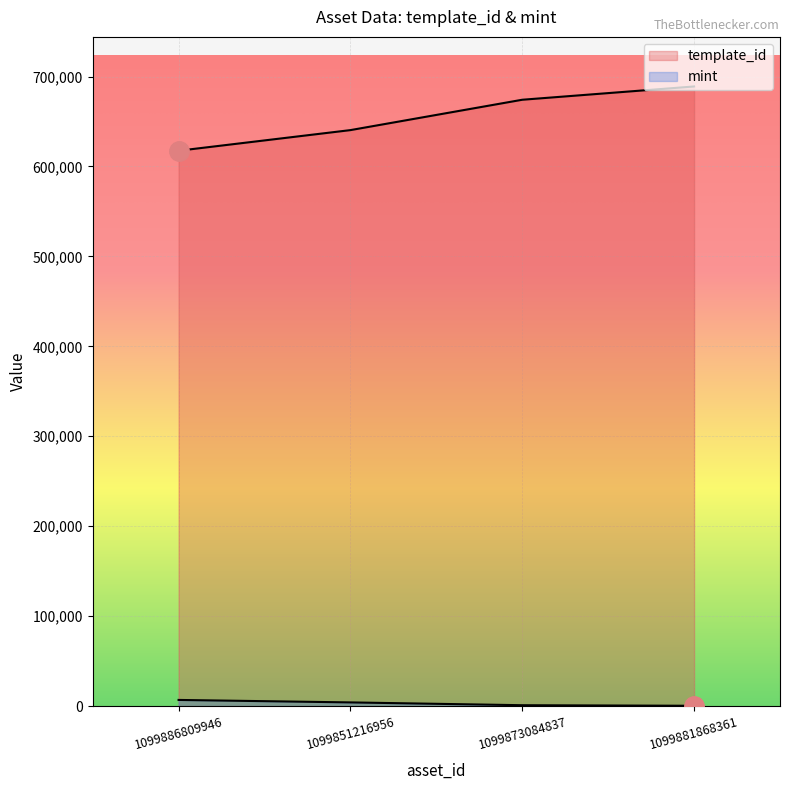

How many data points in mint are above 4130?

1